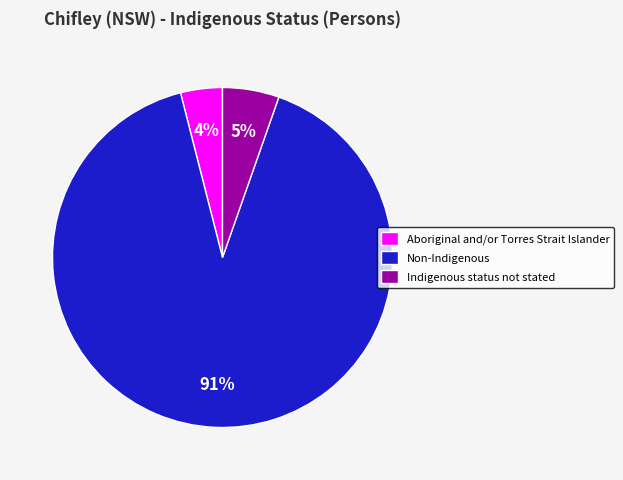

To the nearest percent, what is the difference between the largest and smallest slice percentages?

87%